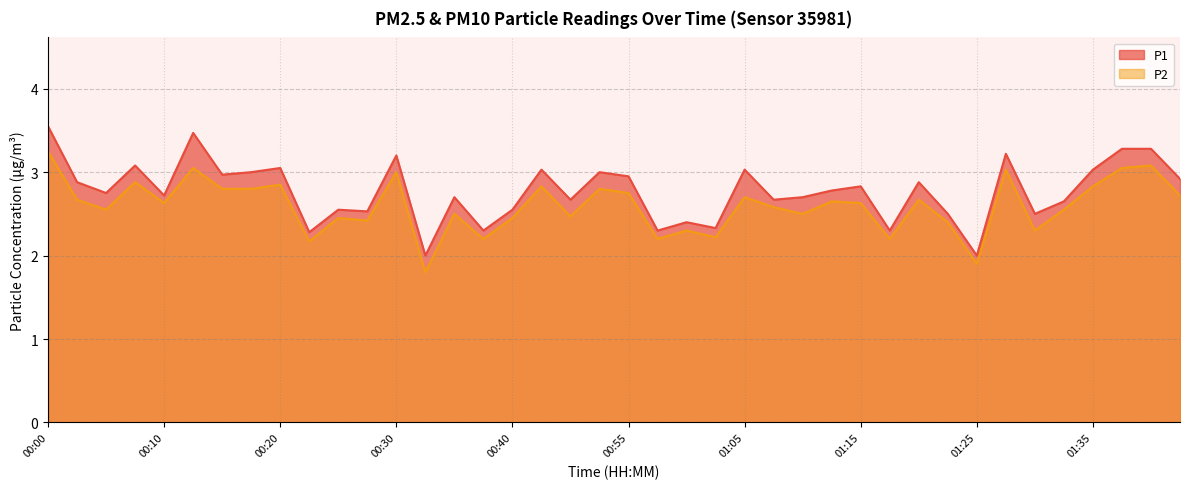

Is the value of P1 at 01:00 greater than the value of P2 at 00:32?

Yes